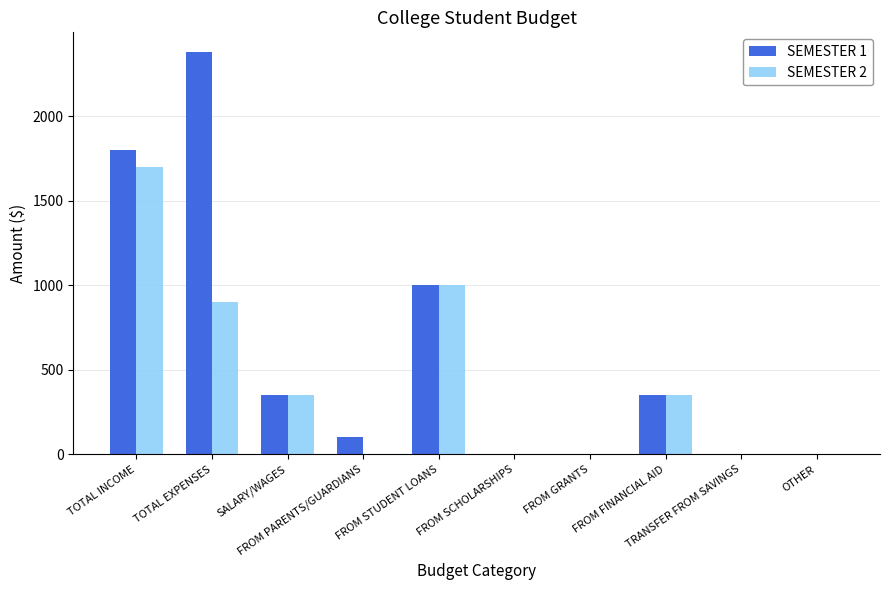

Is it true that SEMESTER 1 equals -997 at FROM GRANTS?

False